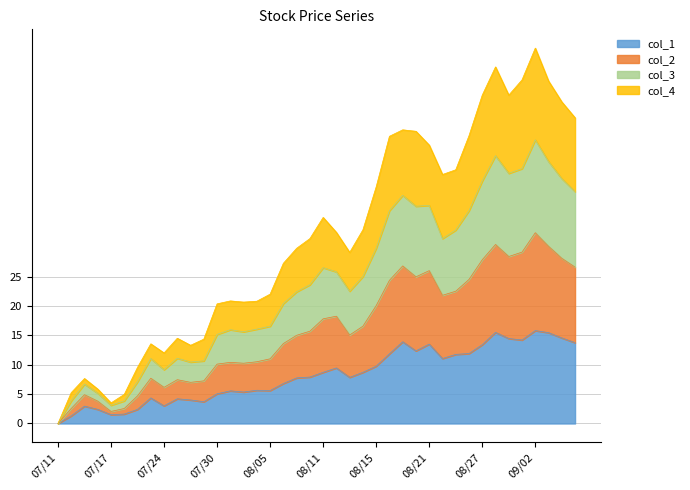

At which label is col_3 closest to 24?

2003/08/08